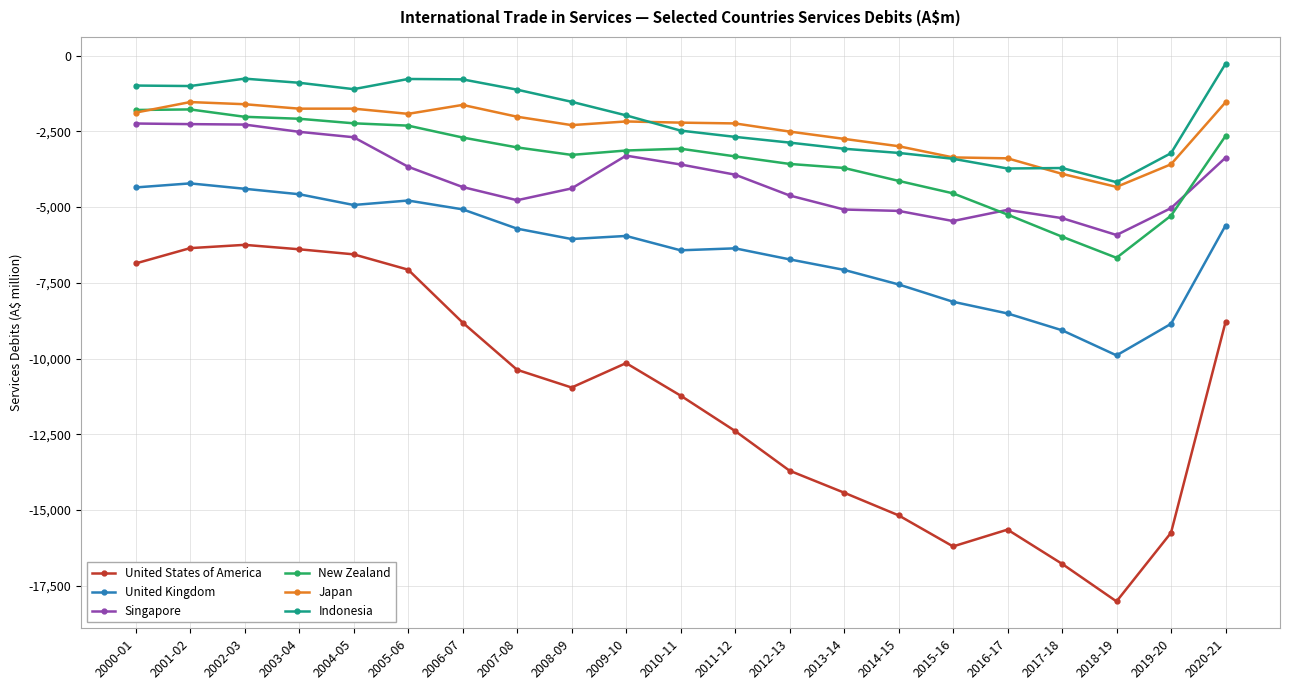

Which label corresponds to the largest value in the chart?

2020-21